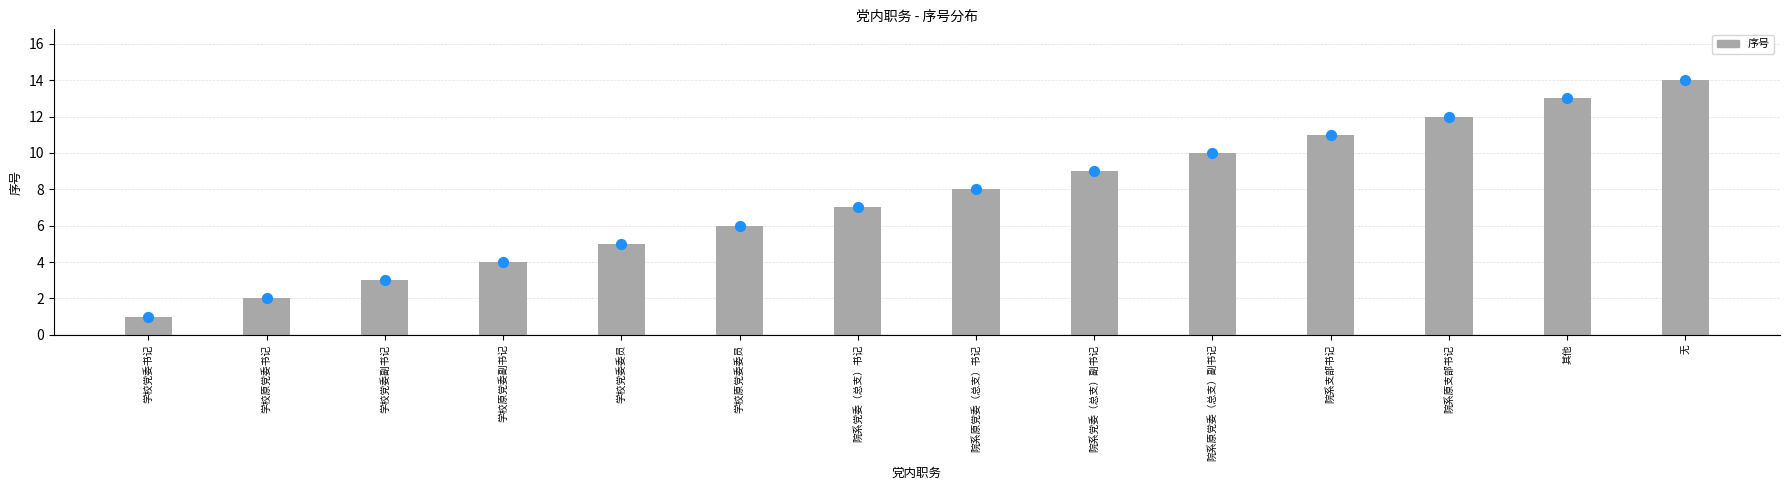

Which has a higher value, 院系原支部书记 or 院系支部书记?

院系原支部书记